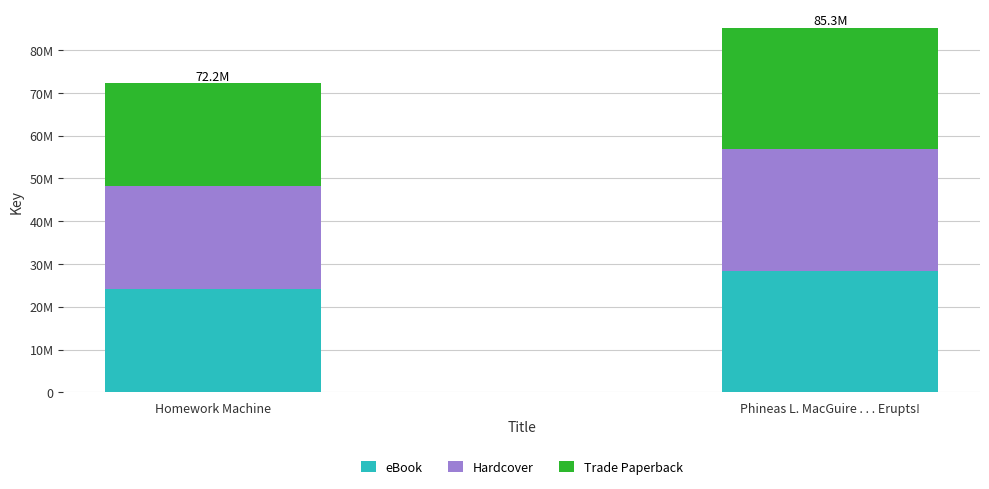

What are all the series names shown in the legend?

eBook, Hardcover, Trade Paperback